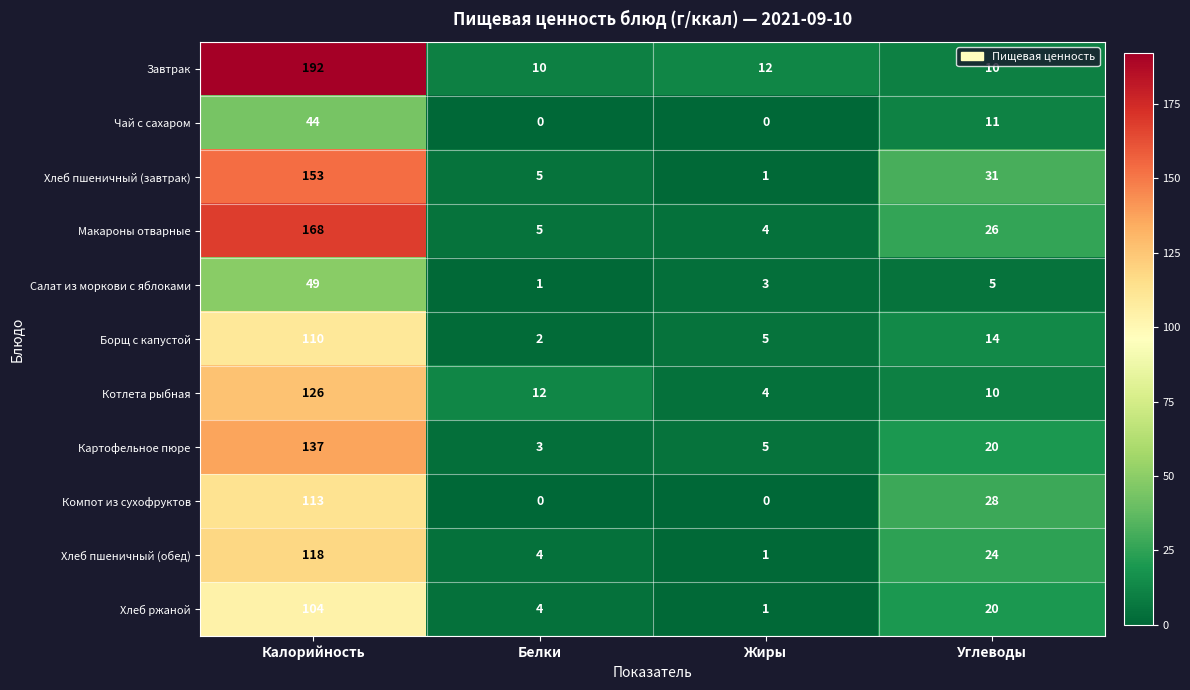

At Калорийность, list the series in order from largest to smallest.

Завтрак, Макароны отварные, Хлеб пшеничный (завтрак), Картофельное пюре, Котлета рыбная, Хлеб пшеничный (обед), Компот из сухофруктов, Борщ с капустой, Хлеб ржаной, Салат из моркови с яблоками, Чай с сахаром